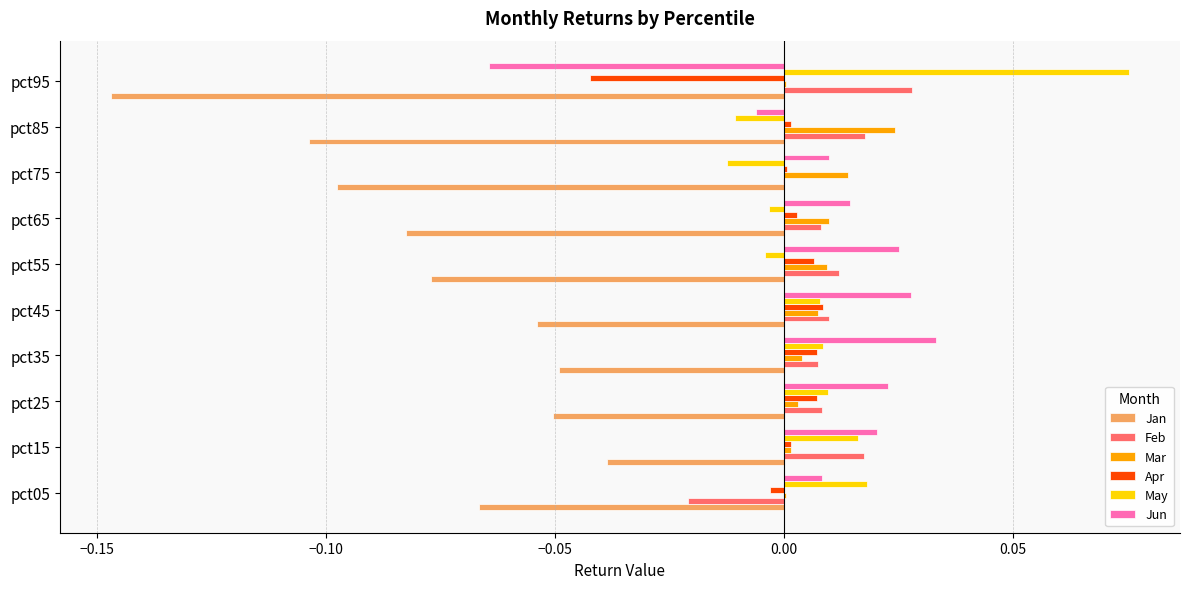

Where is Jun nearest to the value 0?

pct85